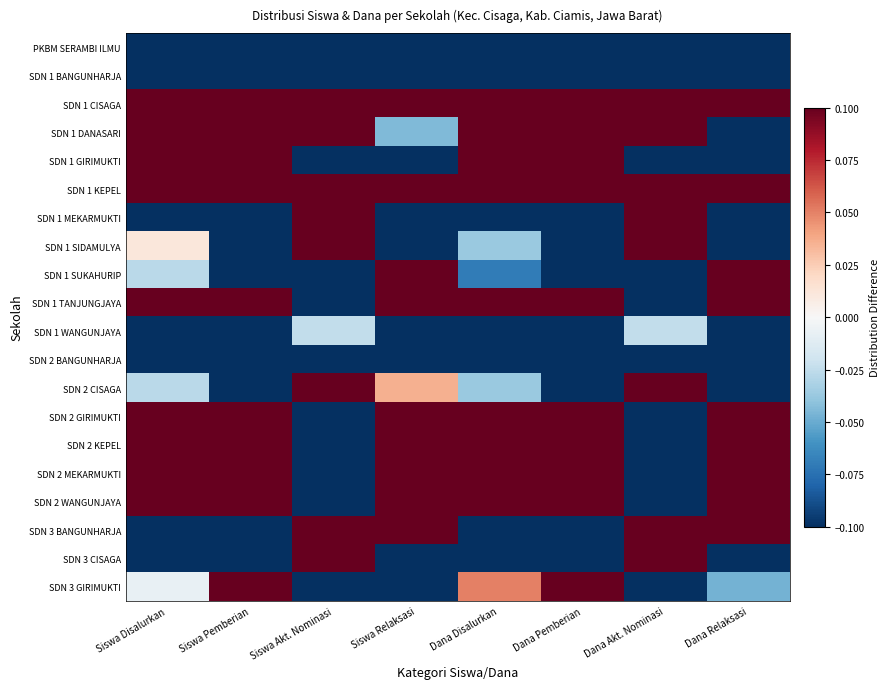

At Siswa Akt. Nominasi, list the series in order from largest to smallest.

SDN 1 CISAGA, SDN 1 DANASARI, SDN 1 KEPEL, SDN 1 MEKARMUKTI, SDN 1 SIDAMULYA, SDN 2 CISAGA, SDN 3 BANGUNHARJA, SDN 3 CISAGA, SDN 1 WANGUNJAYA, PKBM SERAMBI ILMU, SDN 1 BANGUNHARJA, SDN 1 GIRIMUKTI, SDN 1 SUKAHURIP, SDN 1 TANJUNGJAYA, SDN 2 BANGUNHARJA, SDN 2 GIRIMUKTI, SDN 2 KEPEL, SDN 2 MEKARMUKTI, SDN 2 WANGUNJAYA, SDN 3 GIRIMUKTI